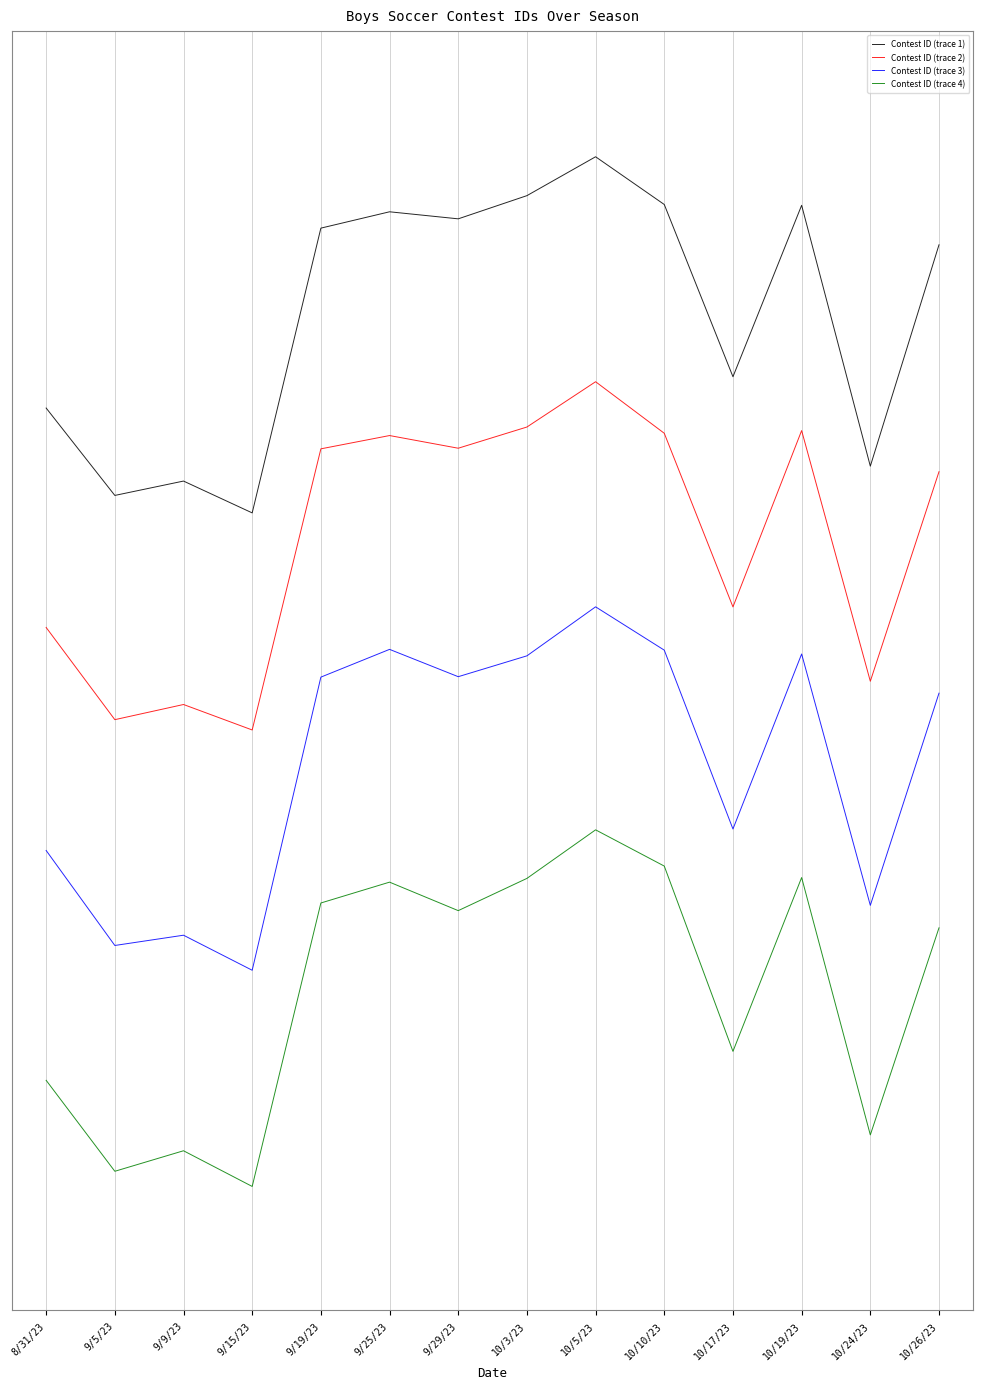

Reading right to left, what are all the values shown in this chart?

Contest ID (trace 1): 10/26/23=0.4	10/24/23=-0.8	10/19/23=0.6	10/17/23=-0.3	10/10/23=0.6	10/5/23=0.8	10/3/23=0.6	9/29/23=0.5	9/25/23=0.5	9/19/23=0.5	9/15/23=-1.1	9/9/23=-0.9	9/5/23=-1.0	8/31/23=-0.5
Contest ID (trace 2): 10/26/23=-0.8	10/24/23=-2.0	10/19/23=-0.6	10/17/23=-1.6	10/10/23=-0.6	10/5/23=-0.4	10/3/23=-0.6	9/29/23=-0.7	9/25/23=-0.6	9/19/23=-0.7	9/15/23=-2.2	9/9/23=-2.1	9/5/23=-2.2	8/31/23=-1.7
Contest ID (trace 3): 10/26/23=-2.0	10/24/23=-3.1	10/19/23=-1.8	10/17/23=-2.7	10/10/23=-1.8	10/5/23=-1.6	10/3/23=-1.8	9/29/23=-1.9	9/25/23=-1.8	9/19/23=-1.9	9/15/23=-3.5	9/9/23=-3.3	9/5/23=-3.4	8/31/23=-2.9
Contest ID (trace 4): 10/26/23=-3.3	10/24/23=-4.4	10/19/23=-3.0	10/17/23=-3.9	10/10/23=-2.9	10/5/23=-2.7	10/3/23=-3.0	9/29/23=-3.2	9/25/23=-3.0	9/19/23=-3.1	9/15/23=-4.6	9/9/23=-4.5	9/5/23=-4.6	8/31/23=-4.1